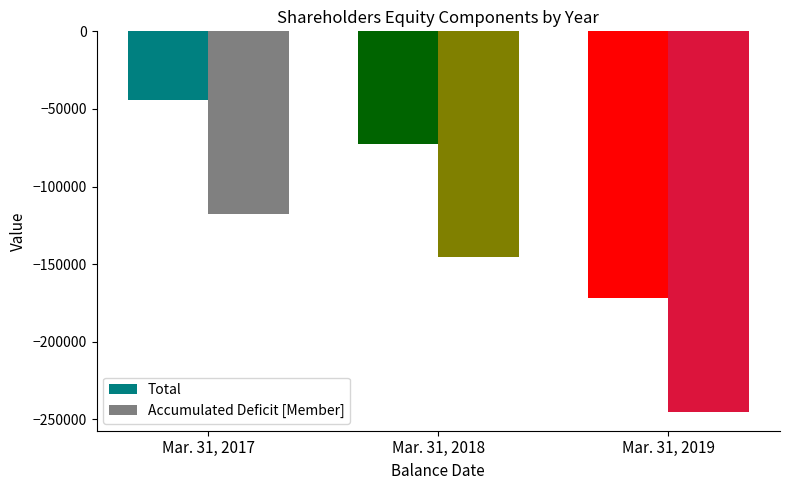

Which category has the lowest value in the Accumulated Deficit [Member] series?

Mar. 31, 2019